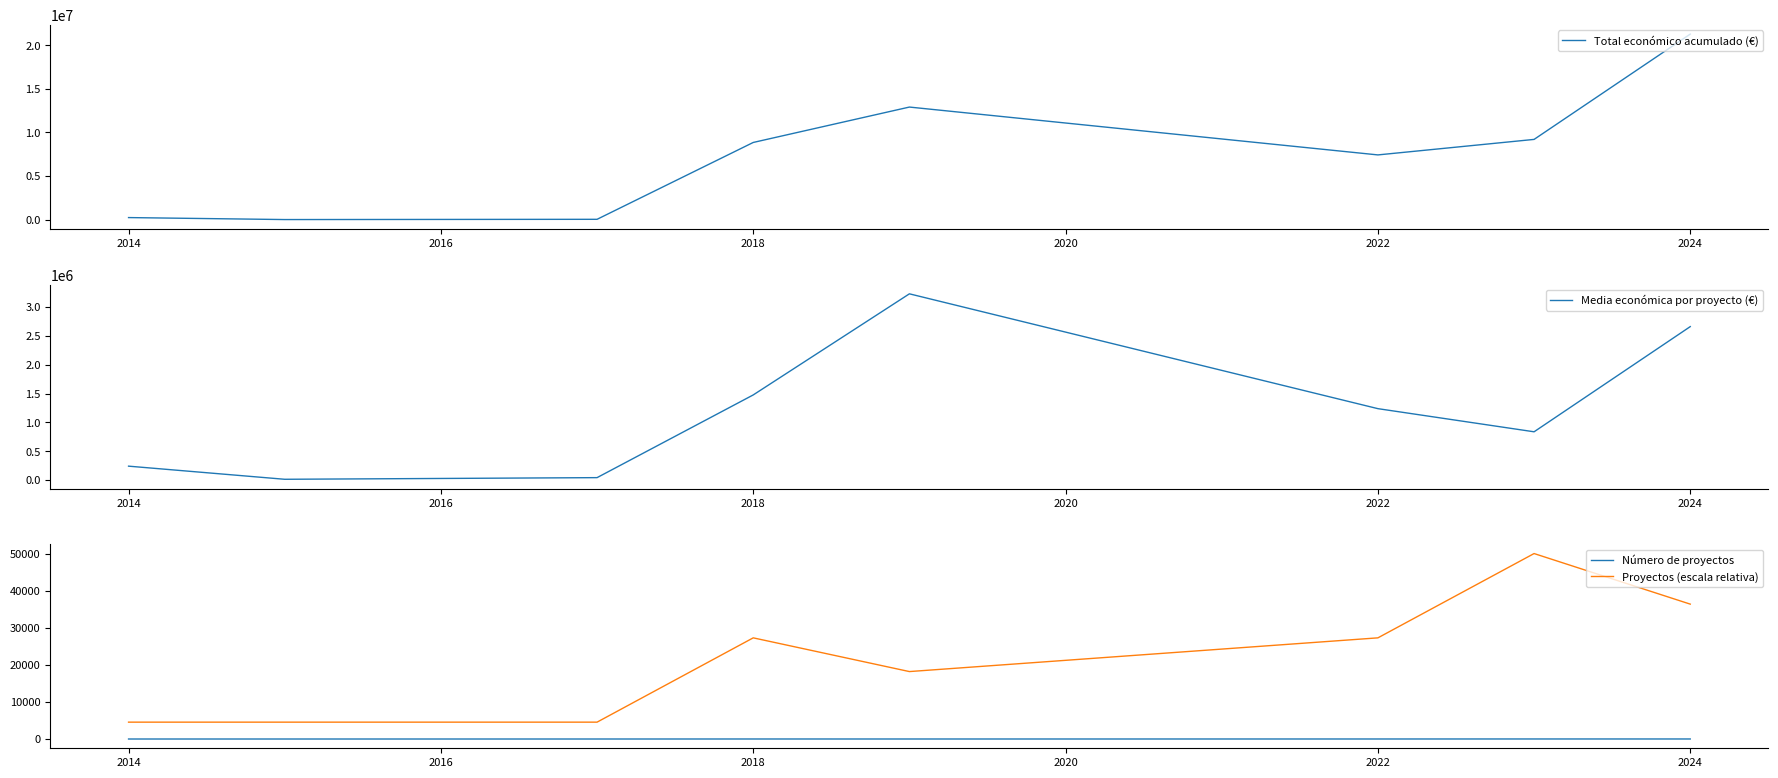

What is the lowest value of the Proyectos (escala relativa) series?

4545.5